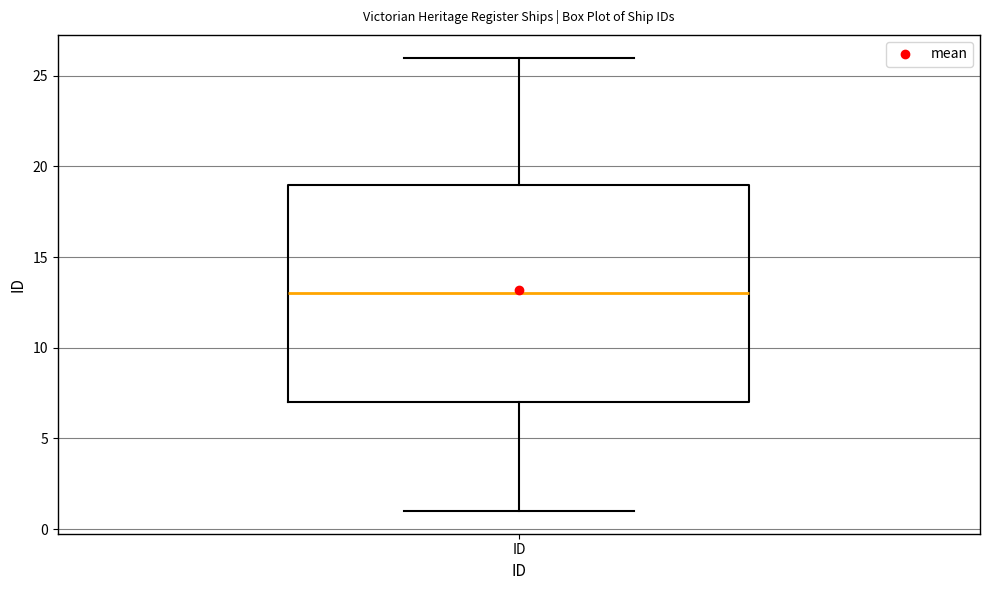

Transcribe this box plot: give where the median line is, the range the box spans, and where the two whiskers end, as read against the y-axis. The values are not printed on the chart, so give them approximately, as read against the axis.

median 13, box 7 to 19, whiskers 1 to 26